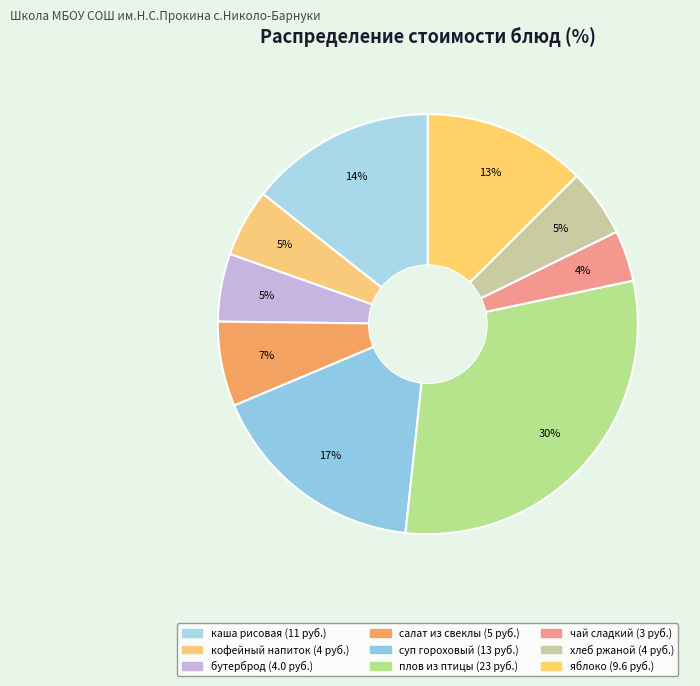

How many slices are in this pie chart?

9